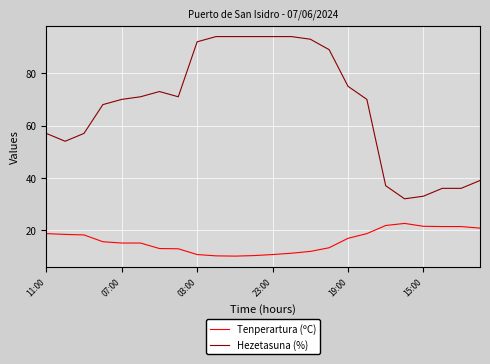

What is the highest value of the Hezetasuna (%) series?

94.0